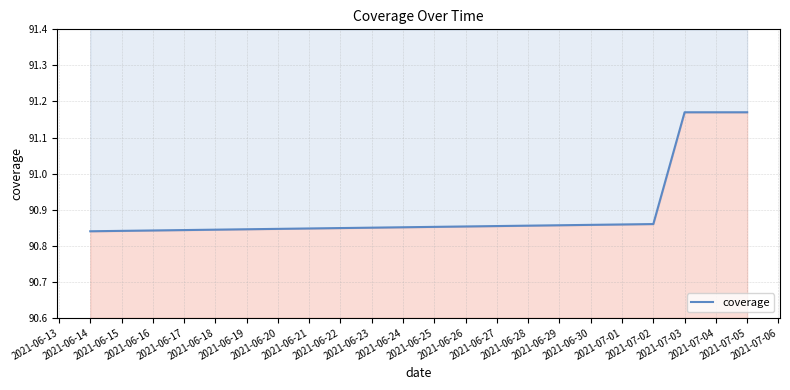

Does the chart have visible grid lines?

Yes